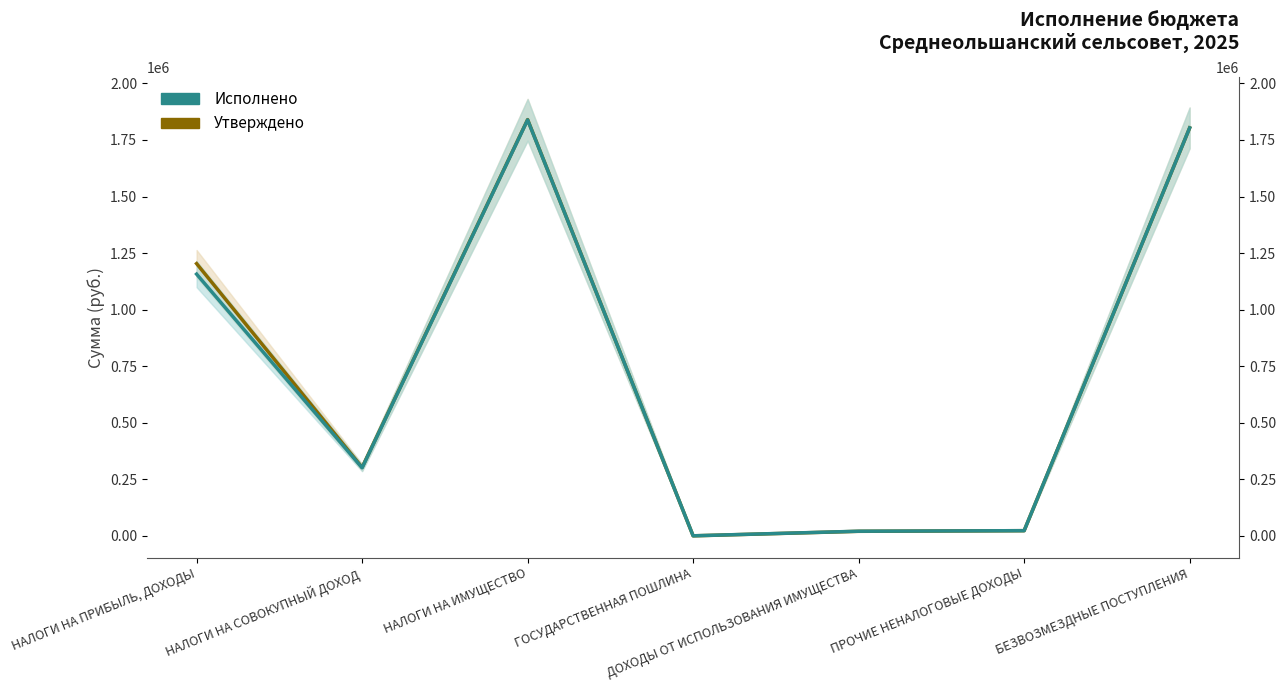

The Утверждено series shows 182931.5 at НАЛОГИ НА СОВОКУПНЫЙ ДОХОД. True or false?

False